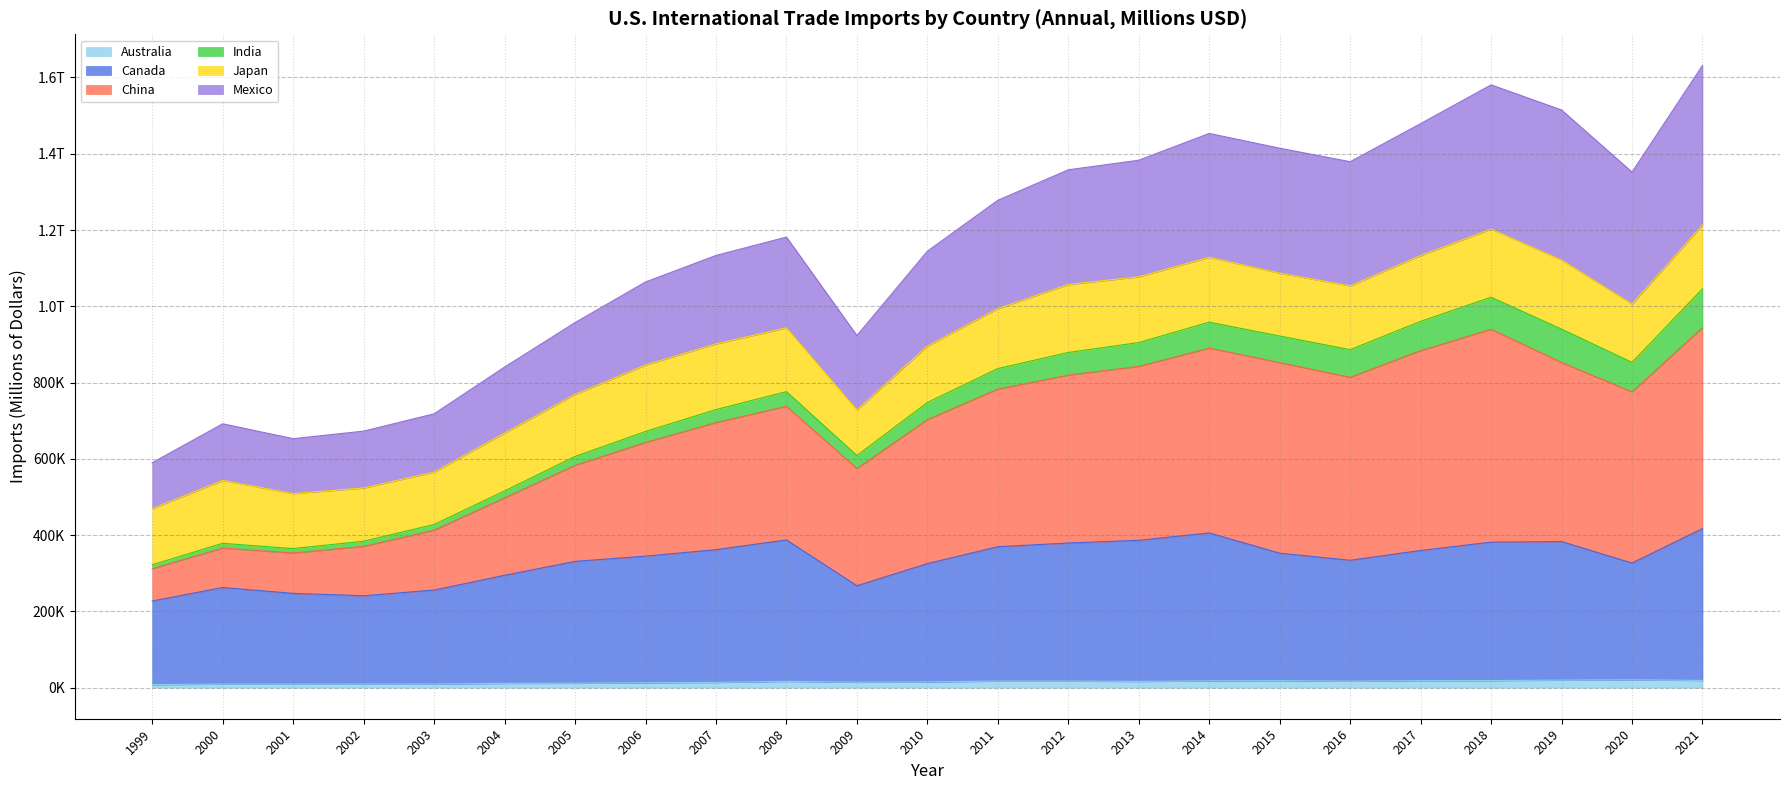

Where is Australia nearest to the value 14252?

2009